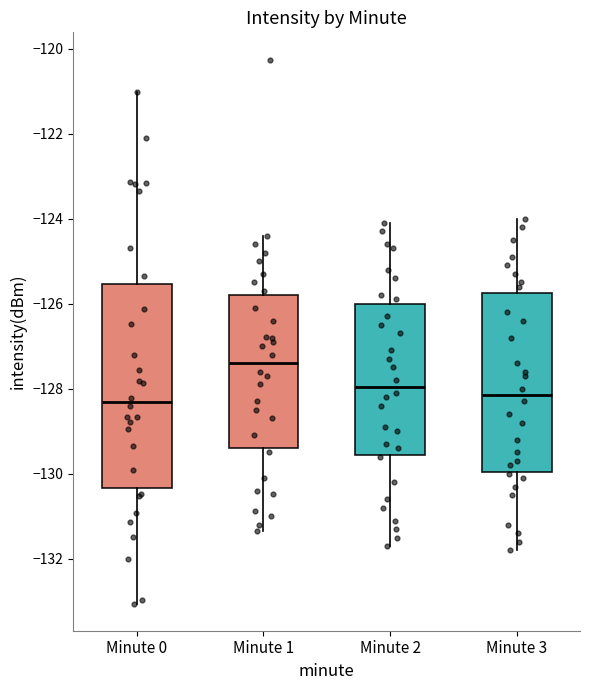

Which box is the tallest, from its lower edge to its upper edge?

Minute 0